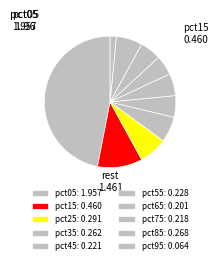

To the nearest percent, what is the difference between the largest and smallest slice percentages?

45%